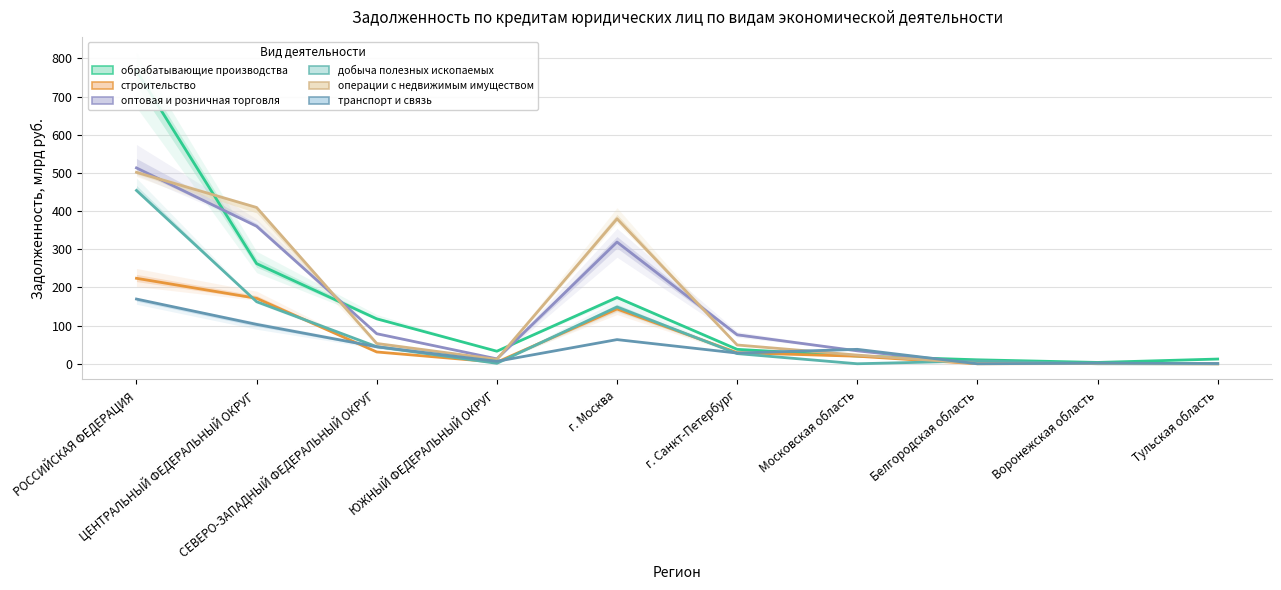

Which series has the widest spread of values?

обрабатывающие производства